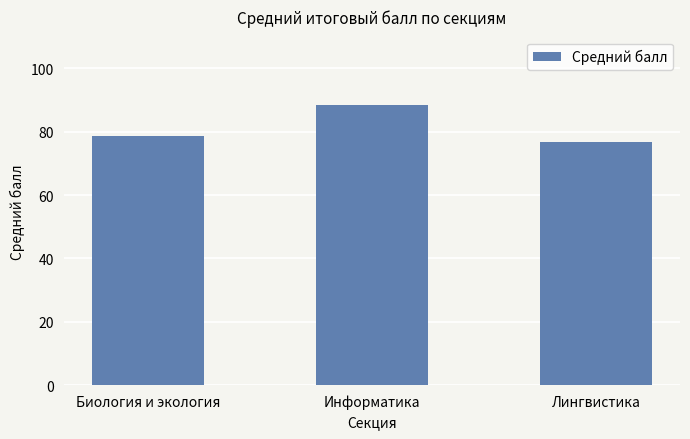

The chart shows a value of 78.6 at Биология и экология. True or false?

True